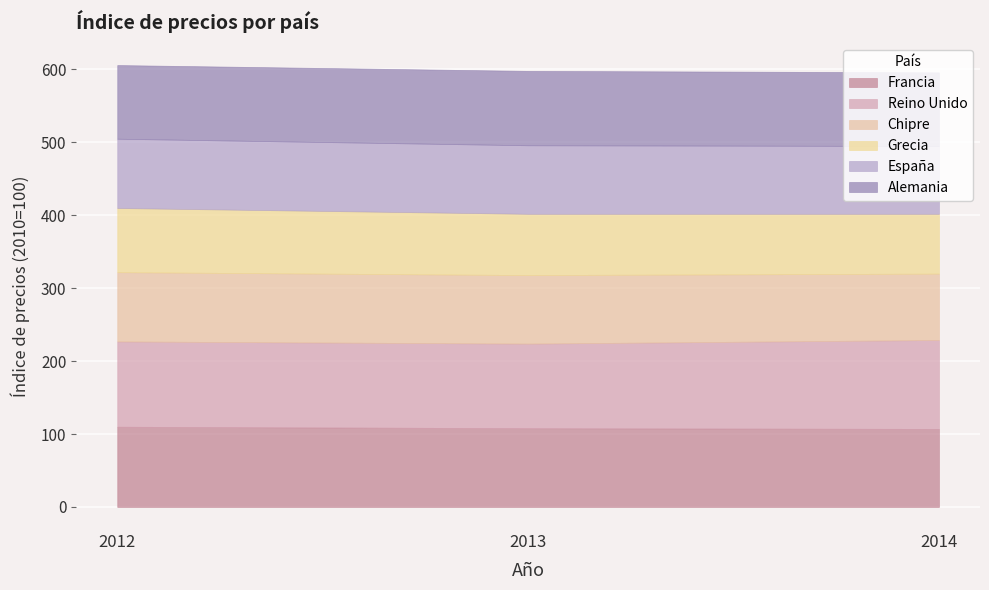

Between 2013 and 2012, which is larger?

2012